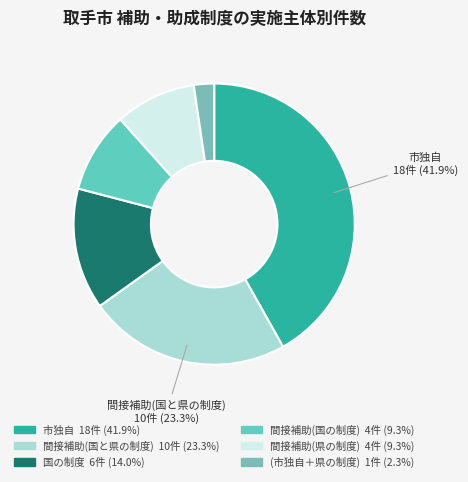

Is (市独自＋県の制度) the majority of the pie?

No